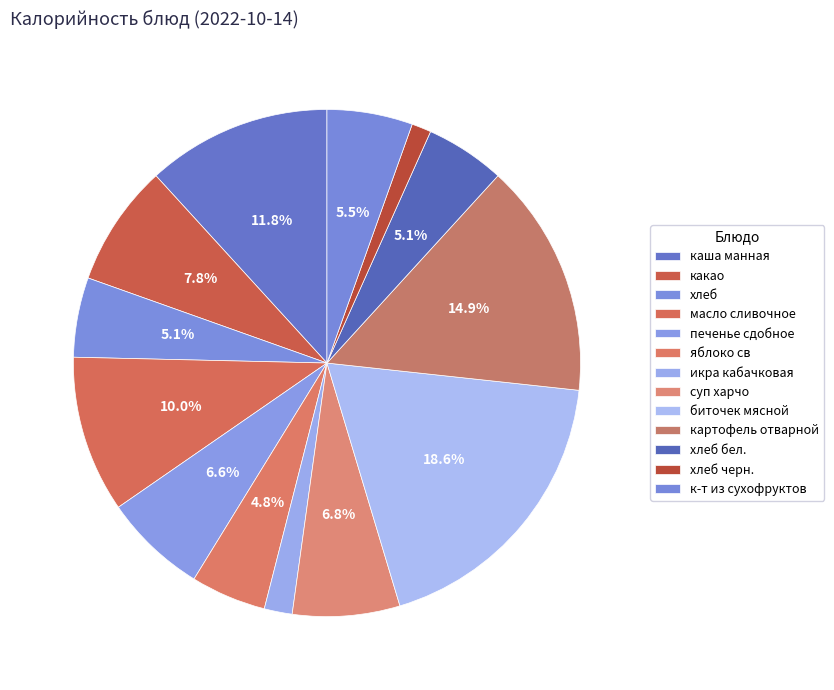

Approximately how many times larger is the value at хлеб compared to масло сливочное?

0.5